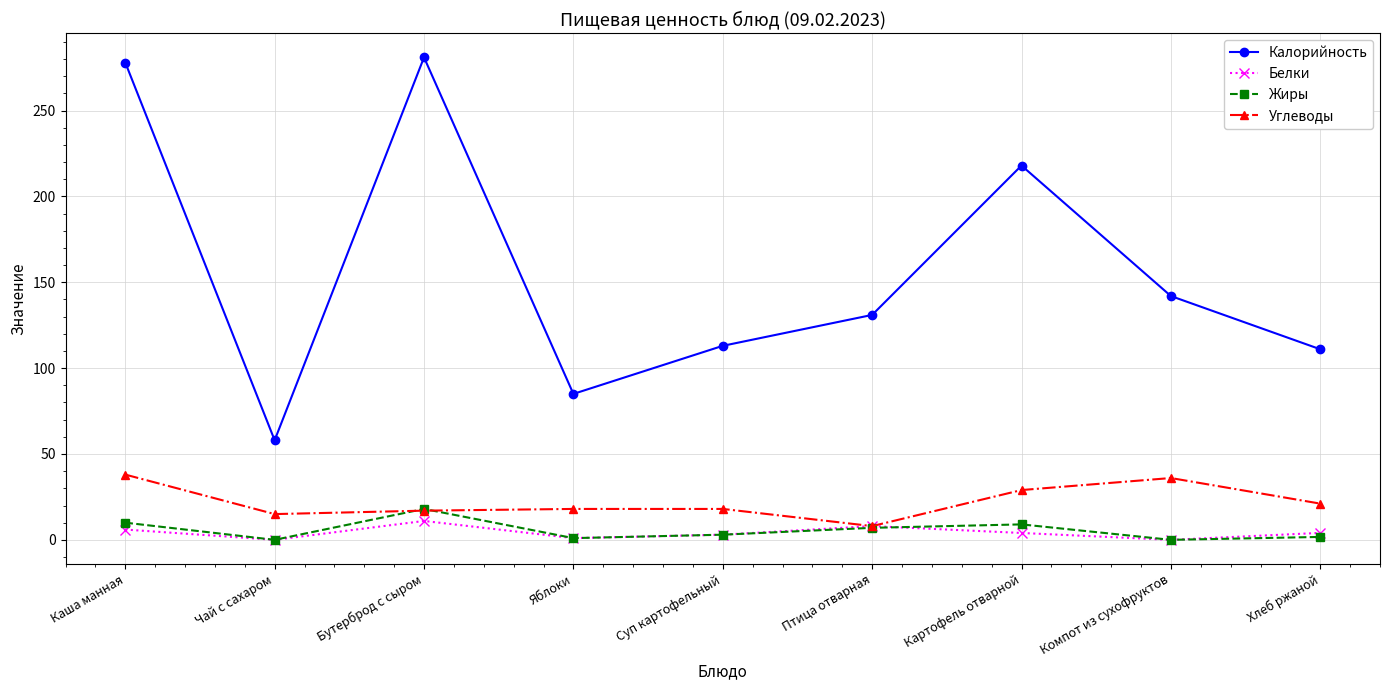

At how many categories does at least one series exceed 166?

3